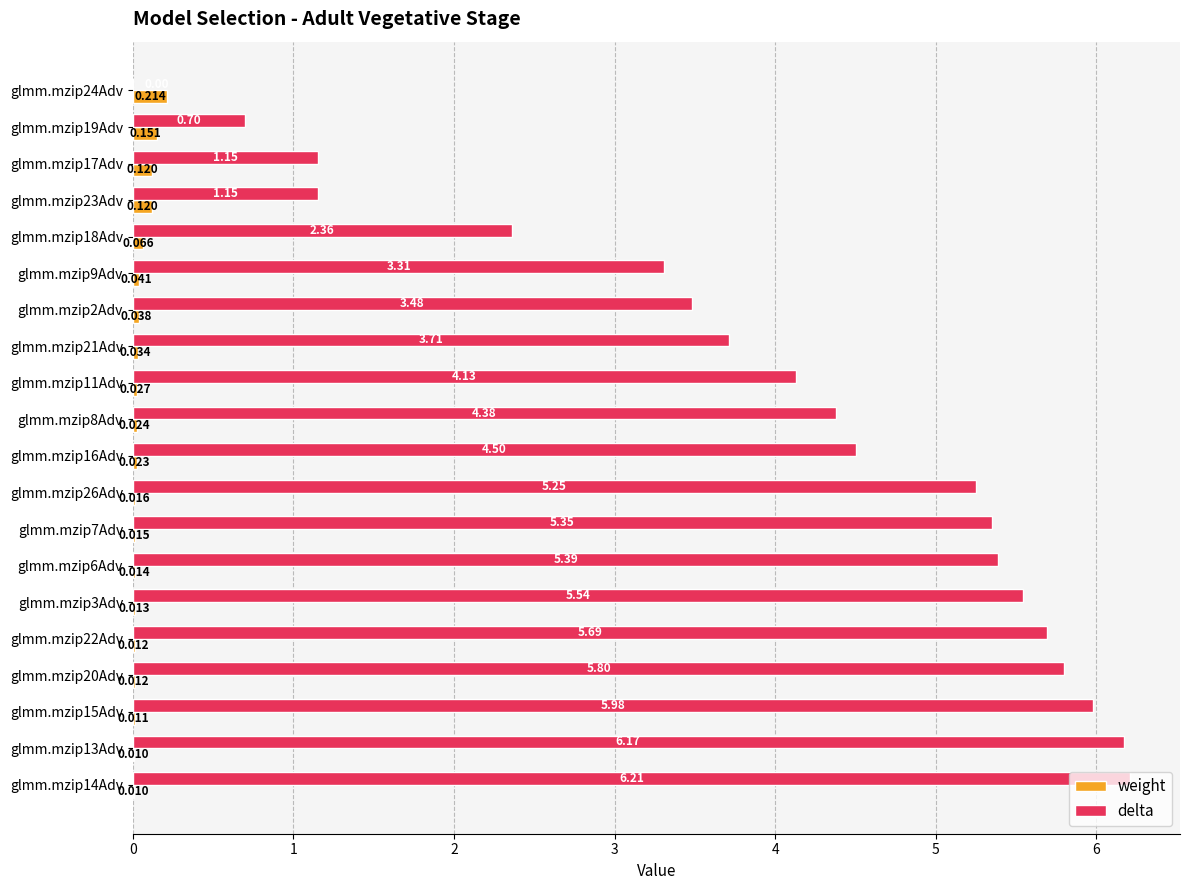

Is the value of weight at glmm.mzip18Adv greater than the value of delta at glmm.mzip11Adv?

No